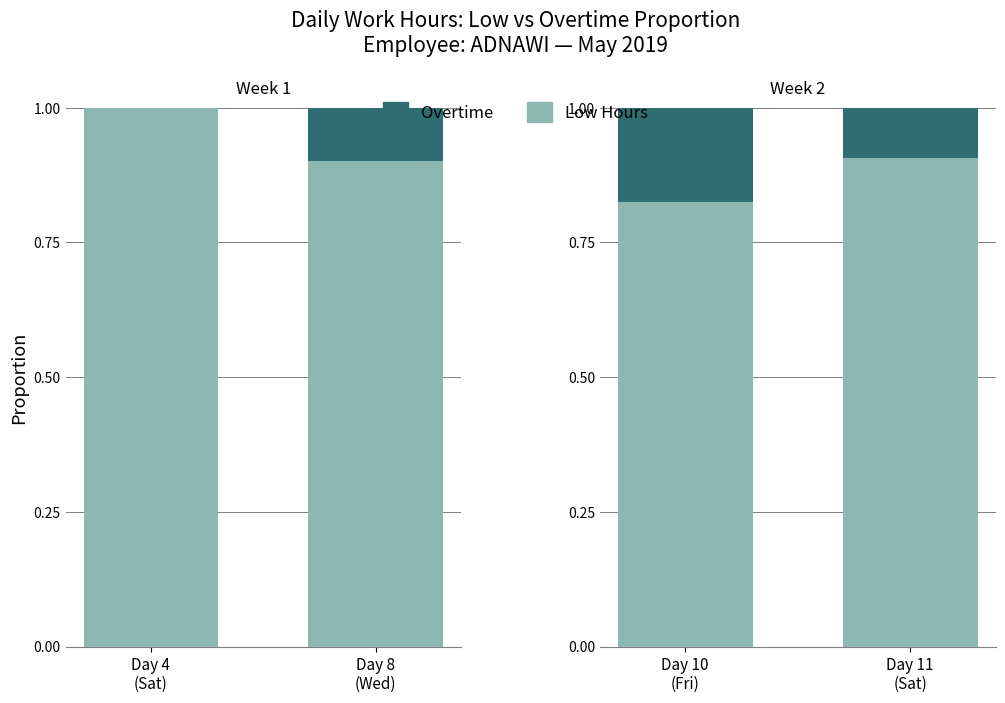

What is the label of the 2nd bar from the left?

Day 11 (Sat)